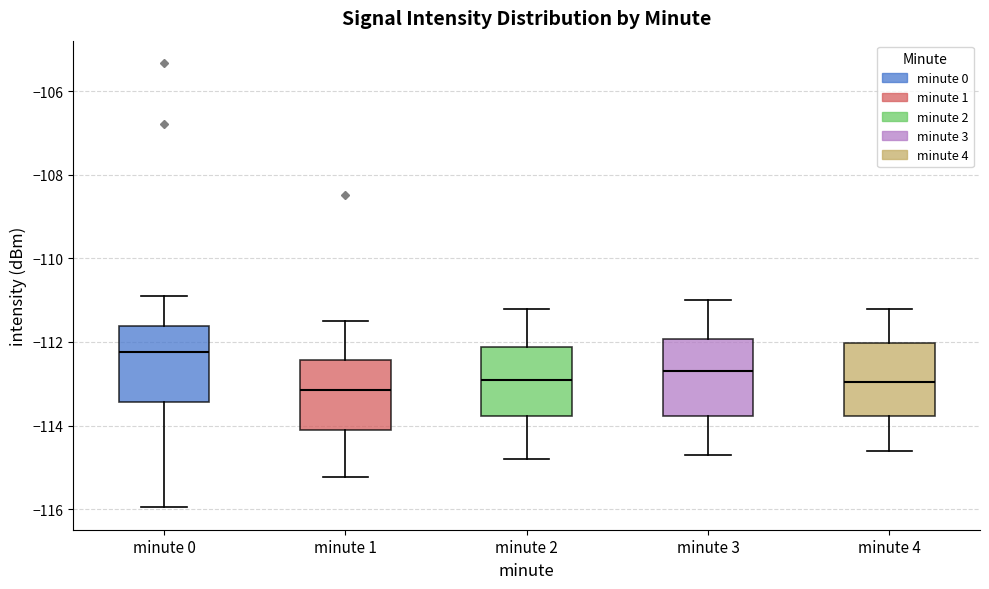

Where does the lower whisker of the box for minute 2 end on the y-axis? The values are not printed on the chart, so give them approximately, as read against the axis.

-114.8